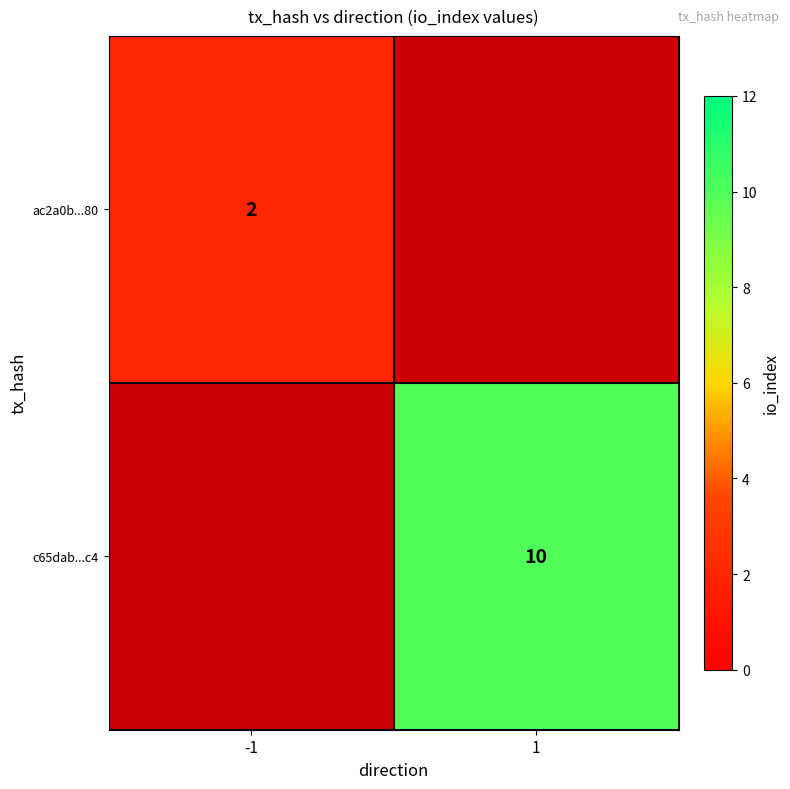

True or false: c65dab...c4 has a value of 5 at 1.

False